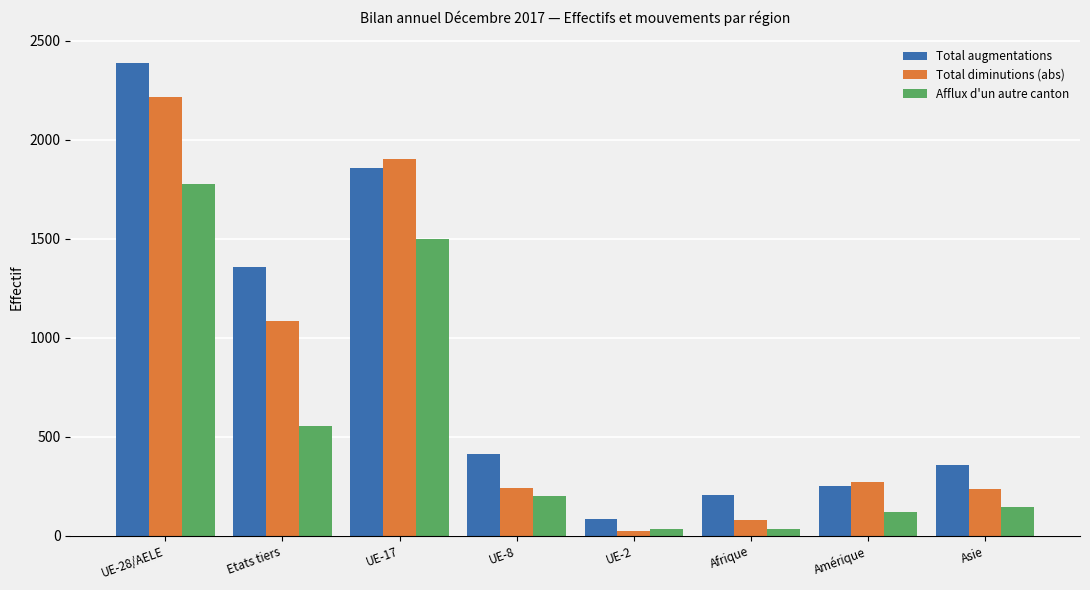

What is the greatest value displayed?

2388